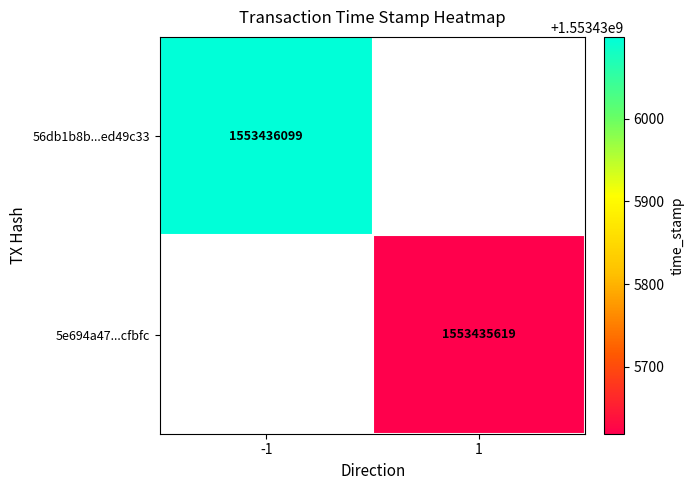

List the series in order of their overall mean, lowest first.

5e694a47516fb5e14becd4e2addb7e84eacfbfc, 56db1b8b9b41d30d3a2970acf2ebba64ed49c33